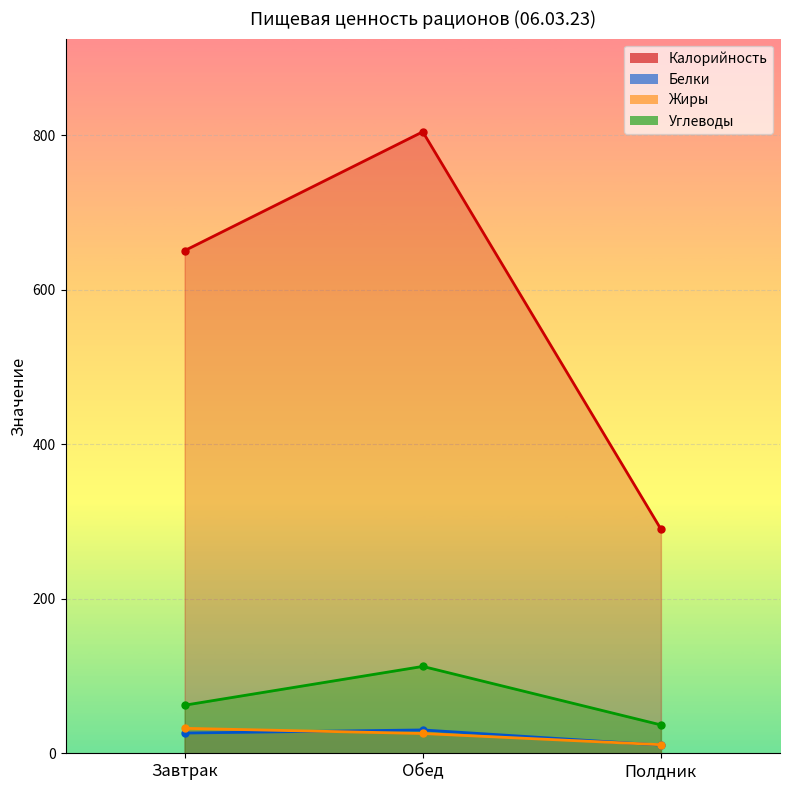

Which category has the highest value across all series?

Обед